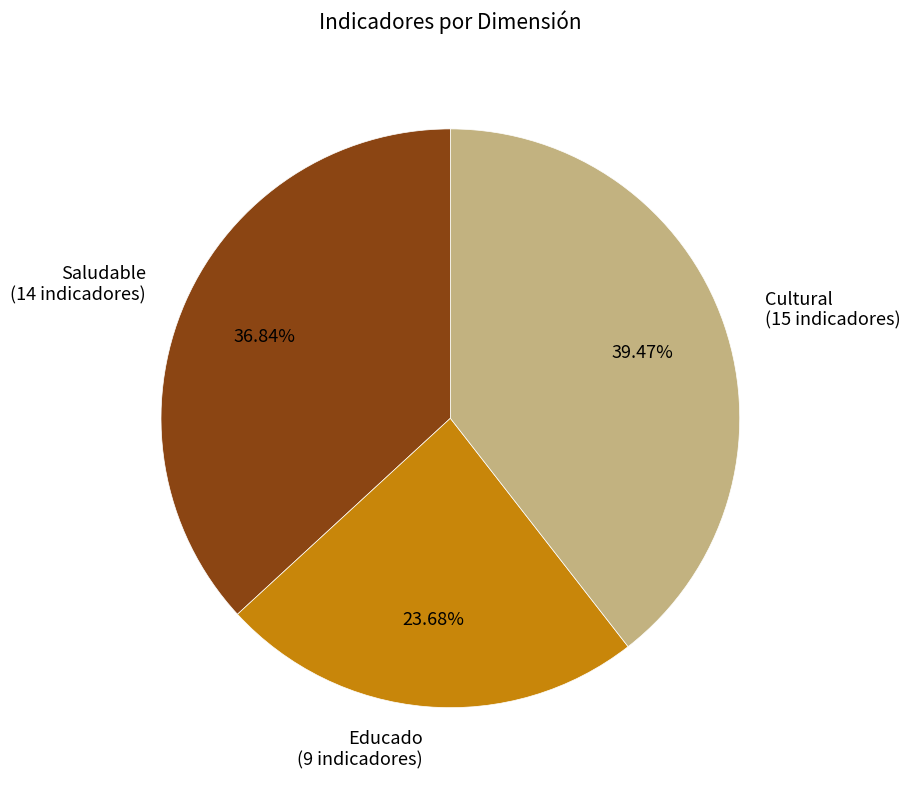

To the nearest percent, what is the difference between the largest and smallest slice percentages?

16%